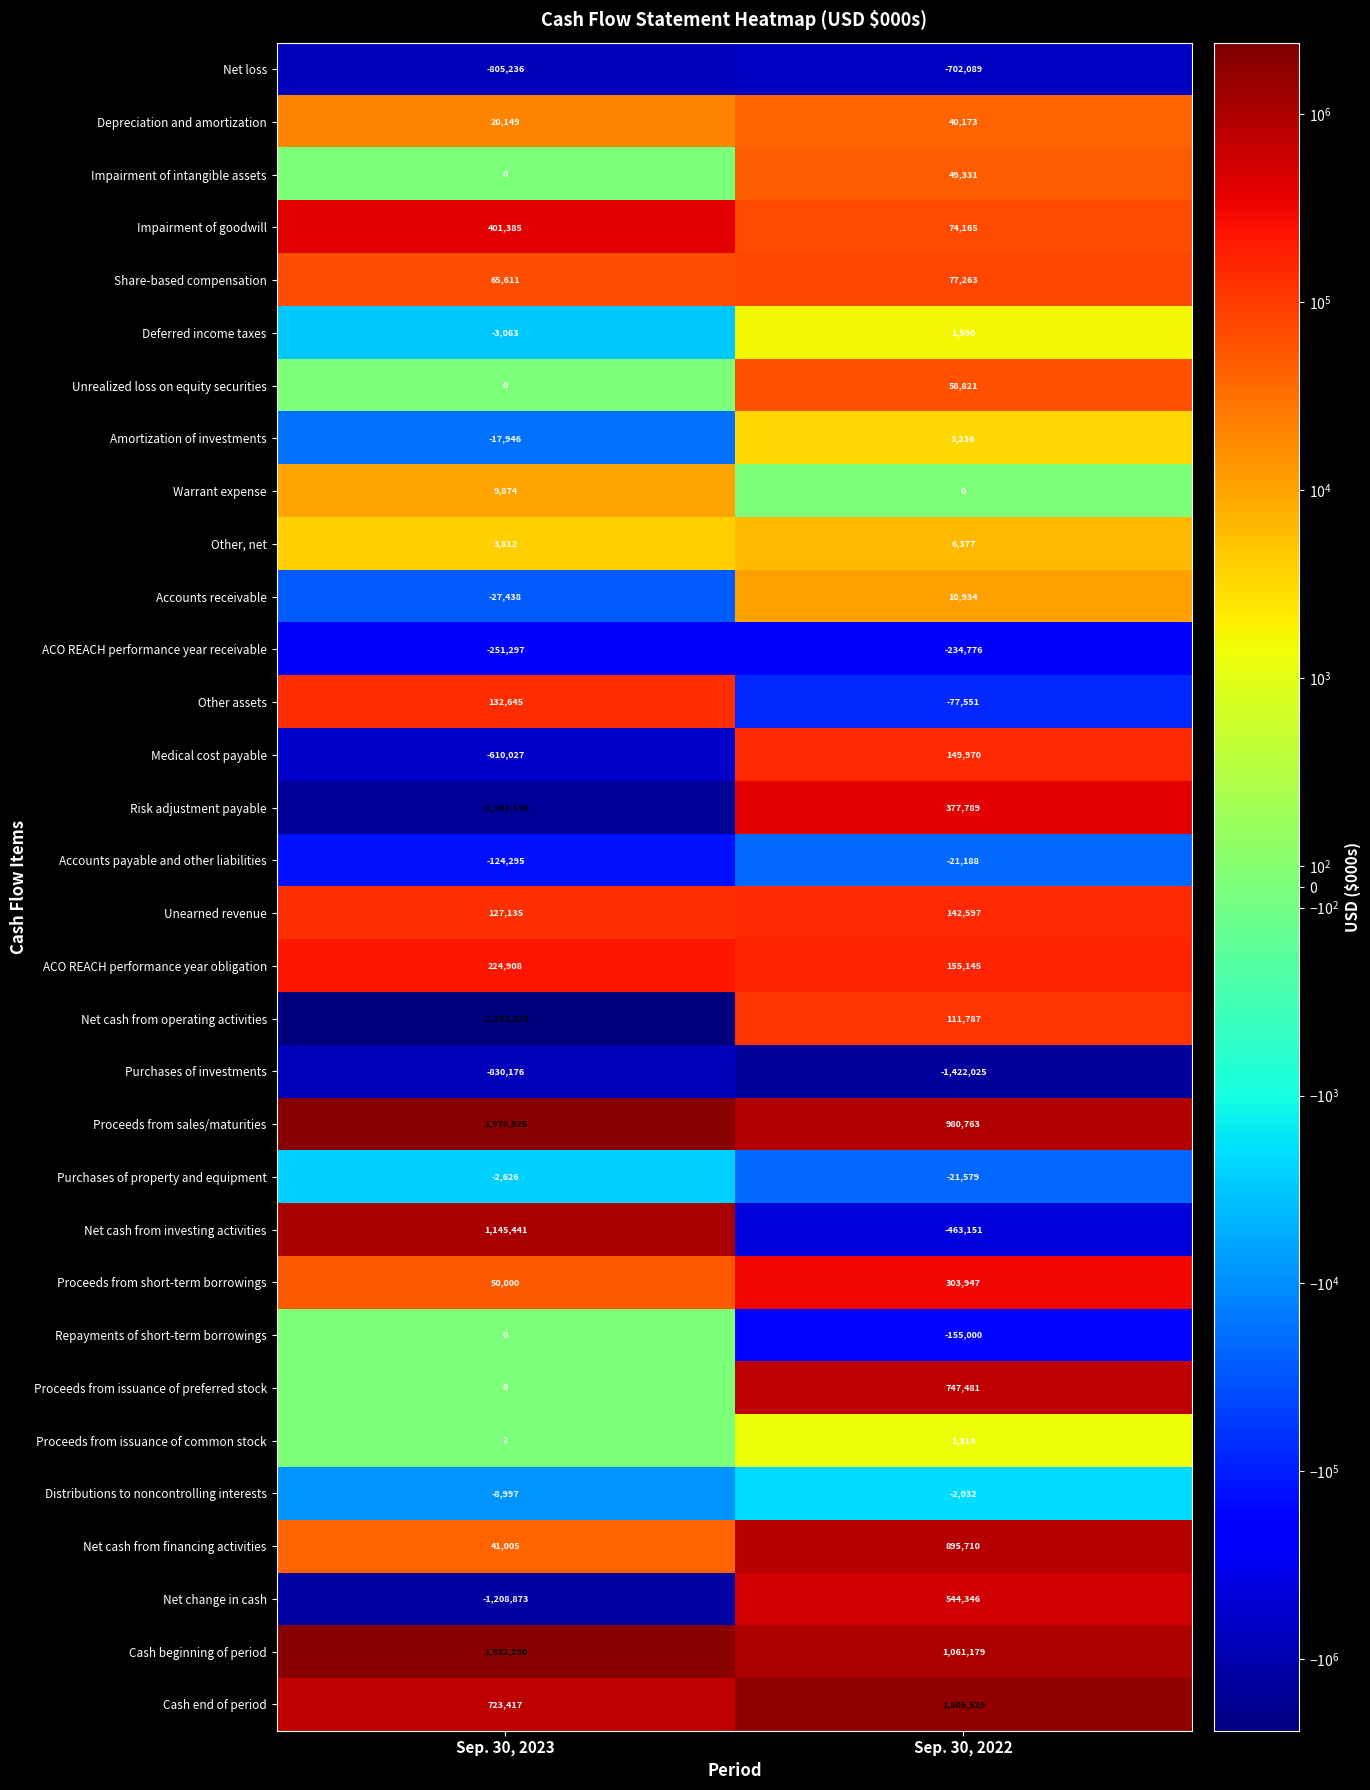

What is the spread (max minus min) of values at Sep. 30, 2023?

4374244